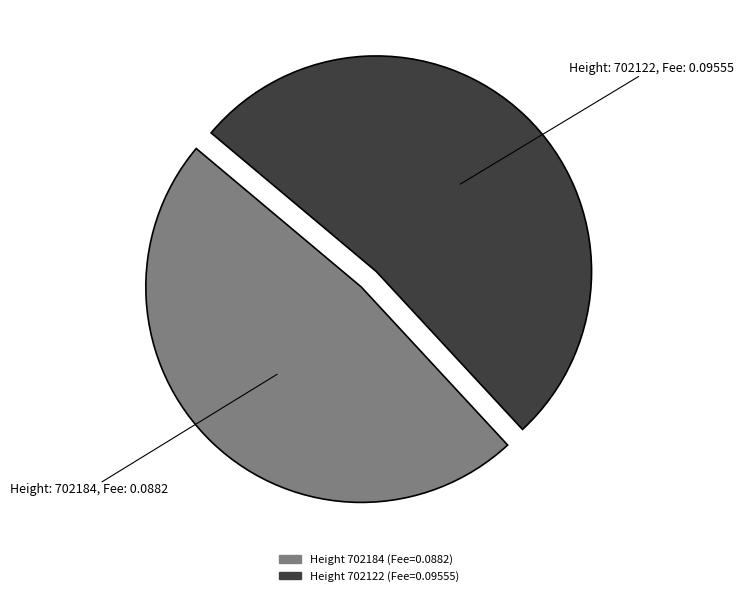

Is there any slice that represents more than half of the pie?

Yes